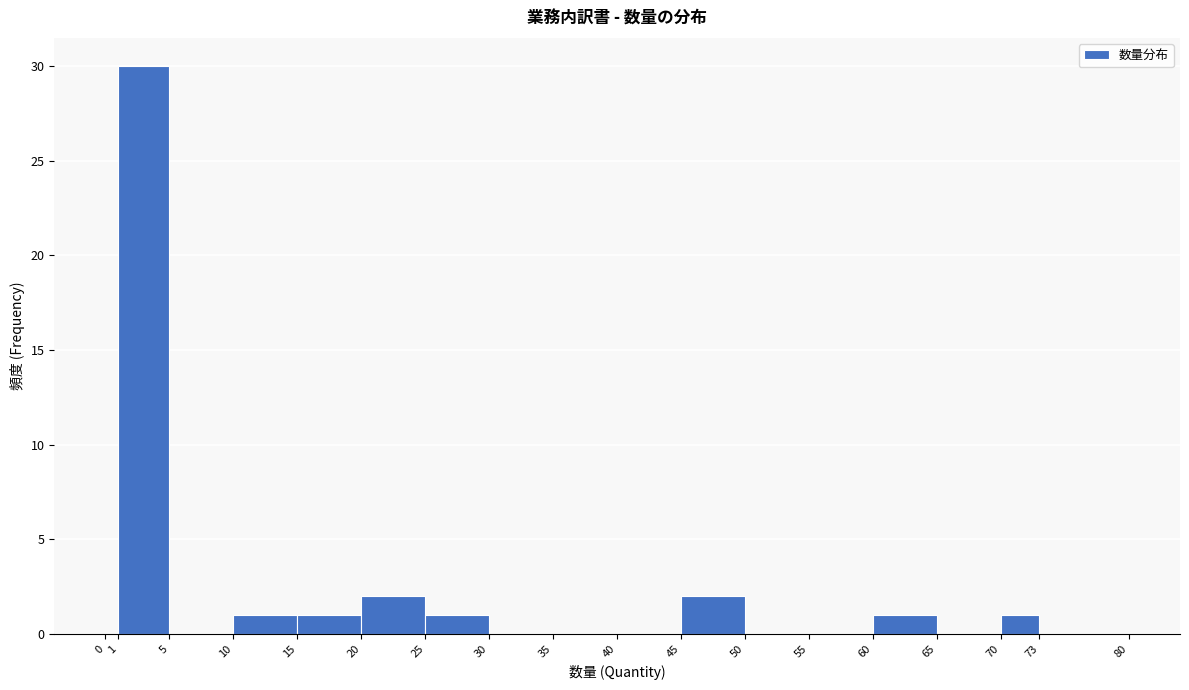

Reading left to right, transcribe this chart: for each bar, give the range it covers on the x-axis and its height. The values are not printed on the chart, so give them approximately, as read against the axis.

0 to 1: 0
1 to 5: 30
5 to 10: 0
10 to 15: 1
15 to 20: 1
20 to 25: 2
25 to 30: 1
30 to 35: 0
35 to 40: 0
40 to 45: 0
45 to 50: 2
50 to 55: 0
55 to 60: 0
60 to 65: 1
65 to 70: 0
70 to 73: 1
73 to 80: 0